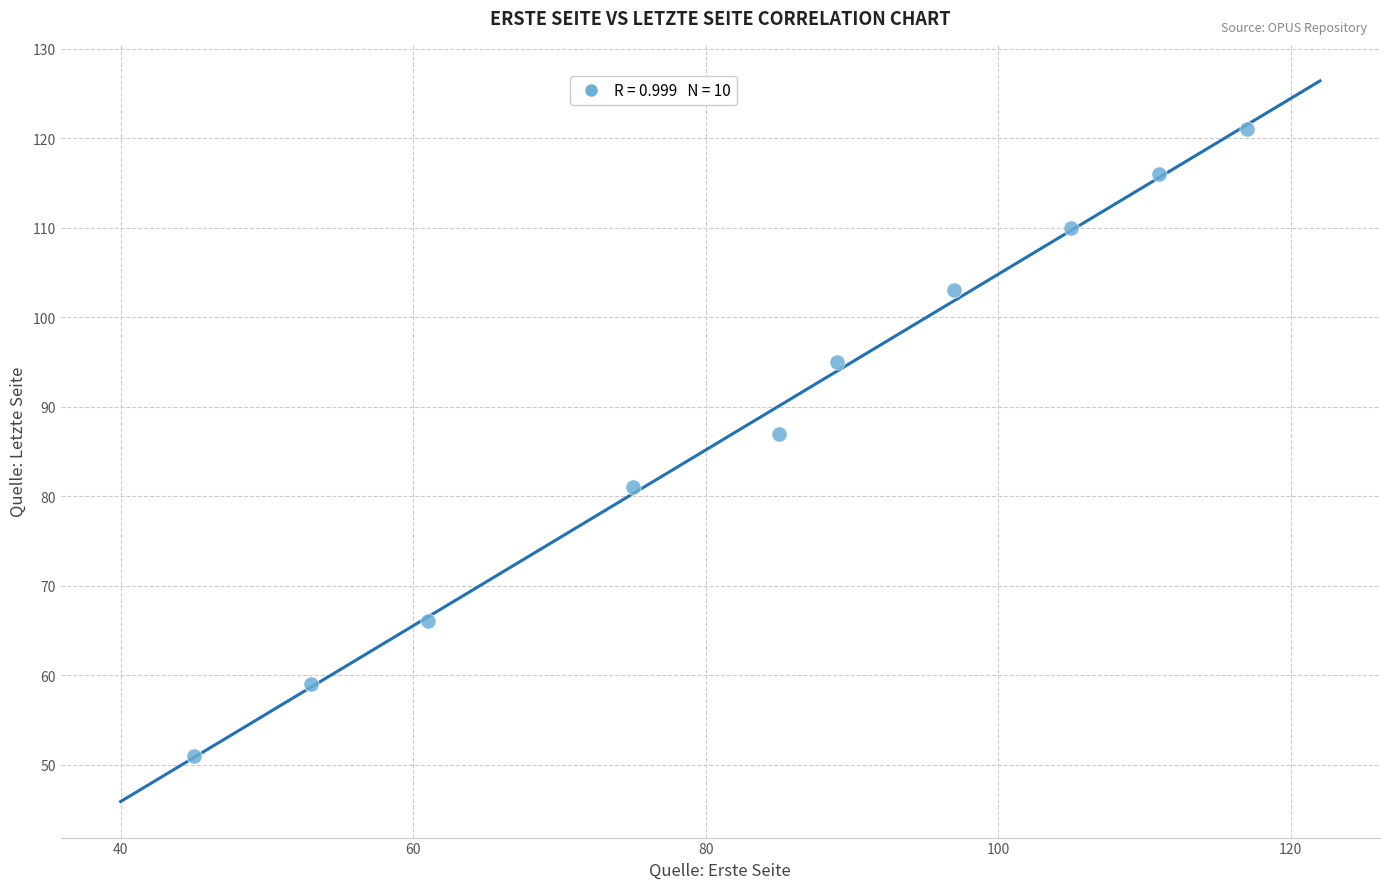

What is the average Y value?

89